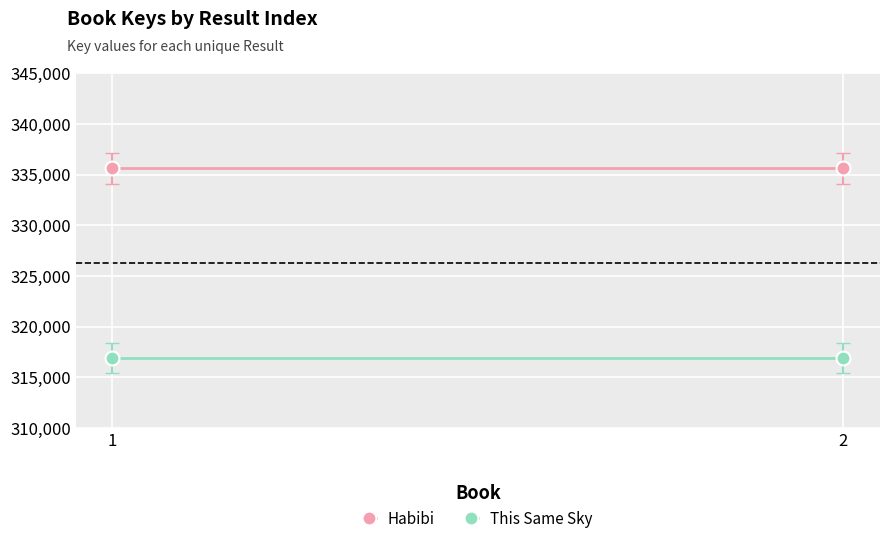

The This Same Sky series shows 172817 at 2. True or false?

False